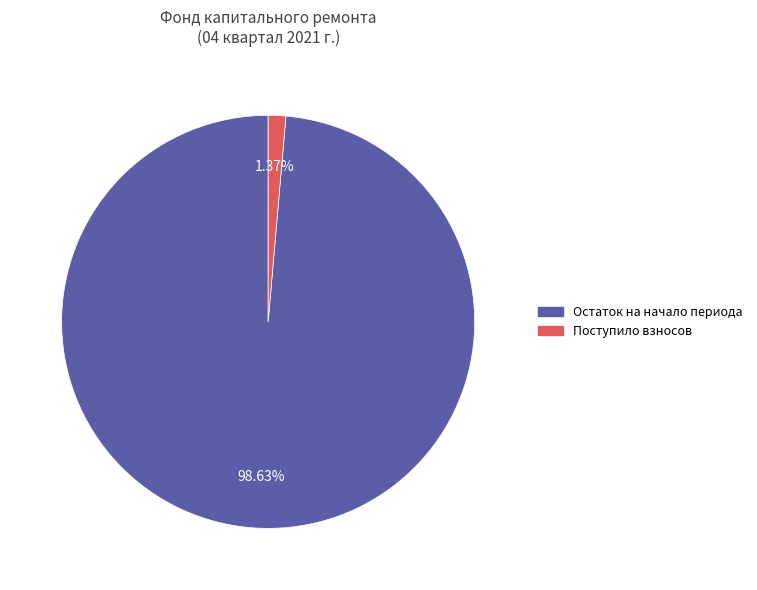

Rank the categories by value from lowest to highest.

Поступило взносов, Остаток на начало периода